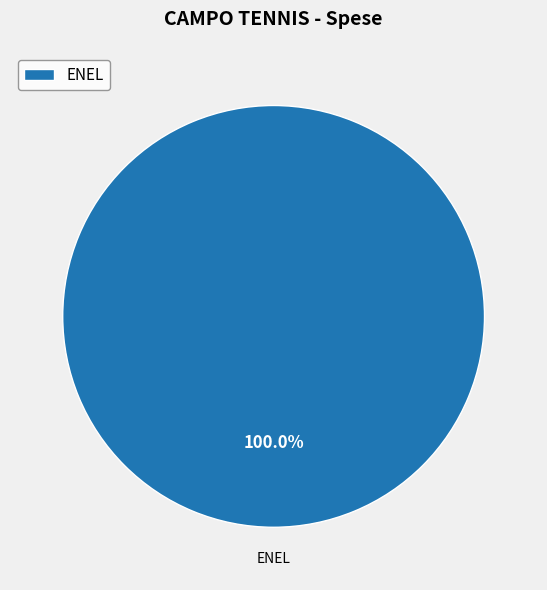

Does any single category account for the majority?

Yes